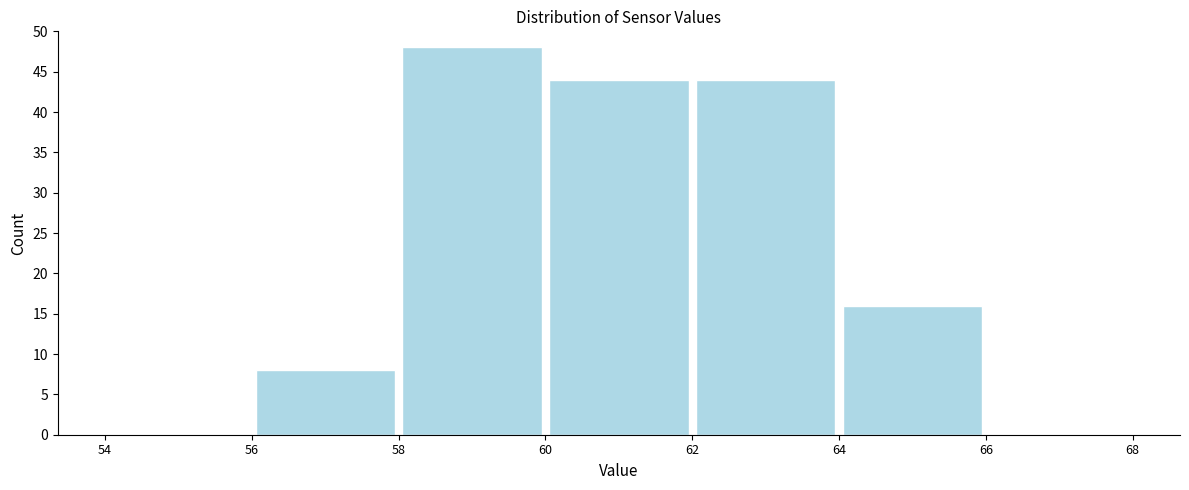

What is the height of the bar covering 60 to 62 on the x-axis? The values are not printed on the chart, so give them approximately, as read against the axis.

44